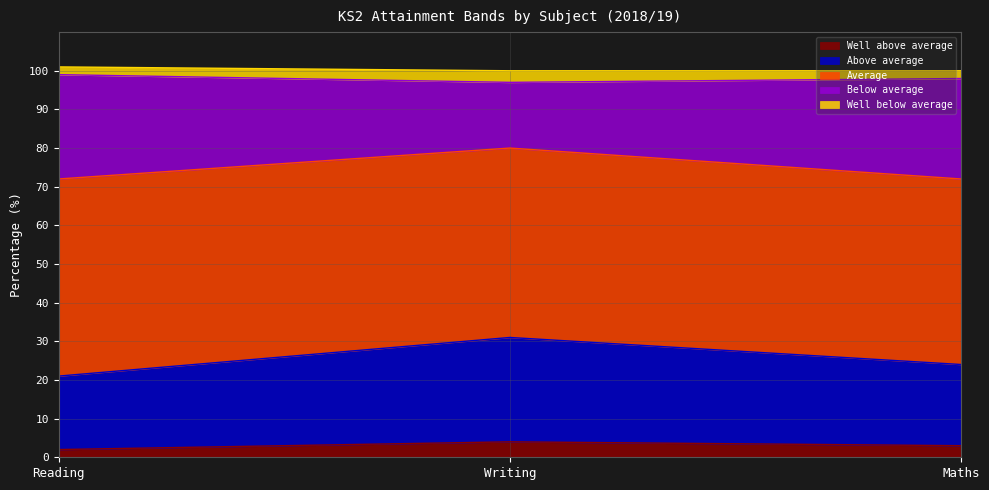

What is the label of the 3rd point from the right?

Reading